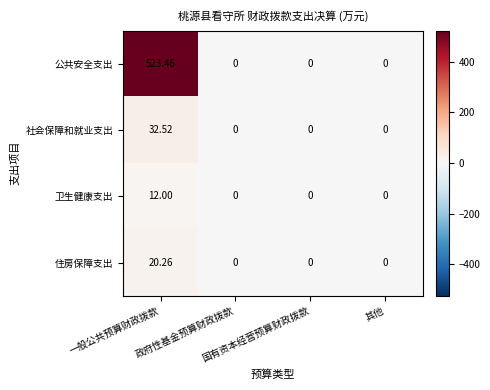

How many categories are shown in the chart?

4